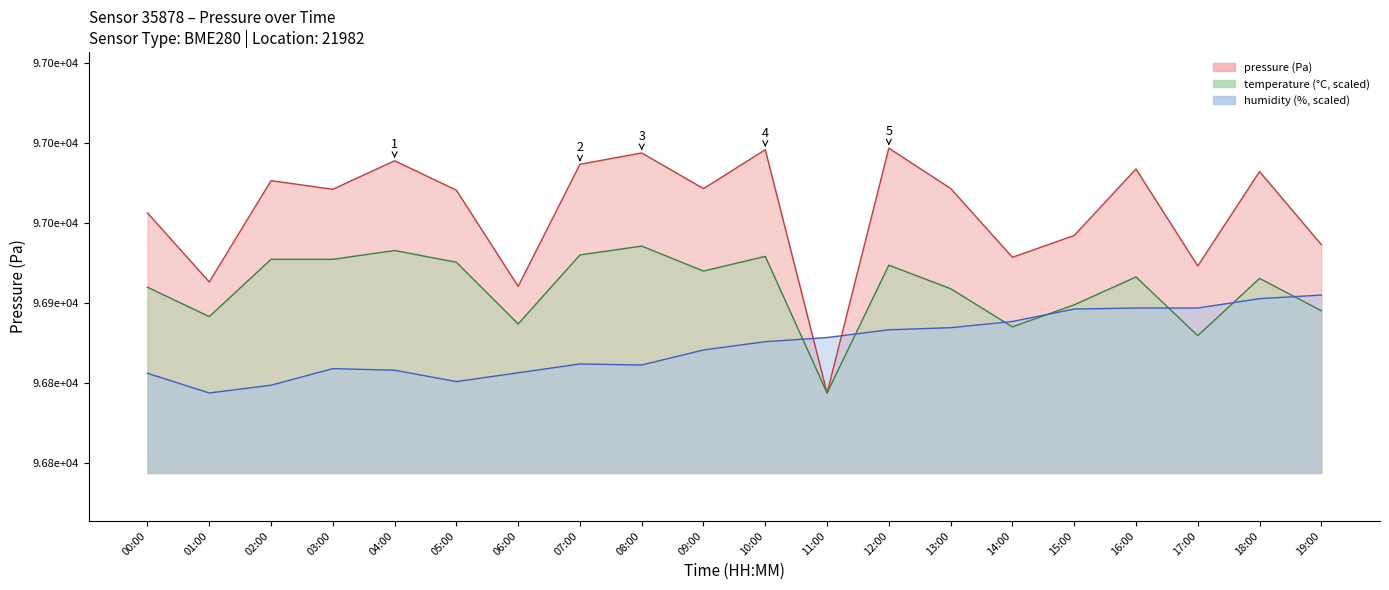

What is the maximum value shown in the chart?

96996.5